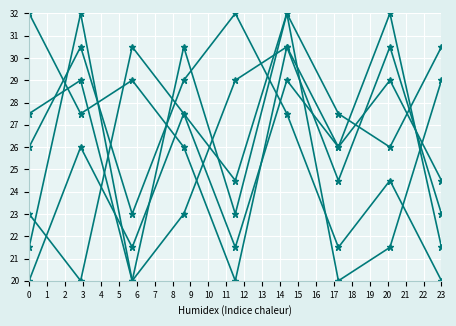

How many data points does each series have?

9